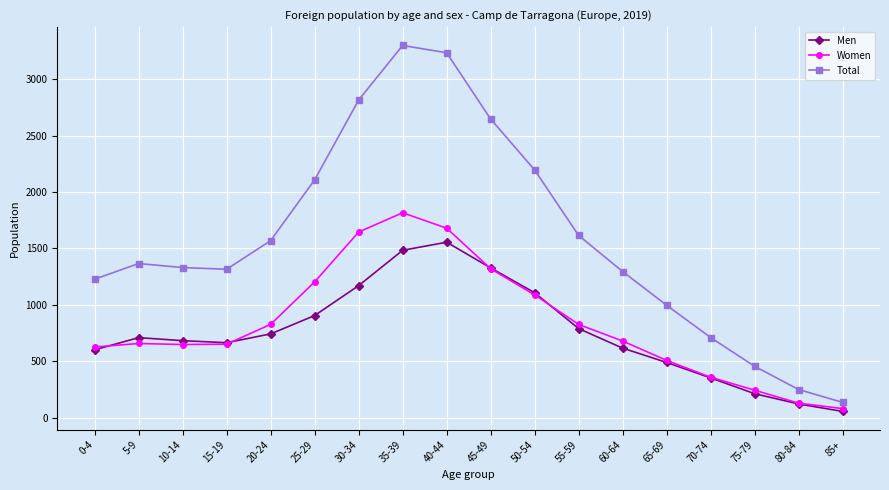

Which series has the widest spread of values?

Total